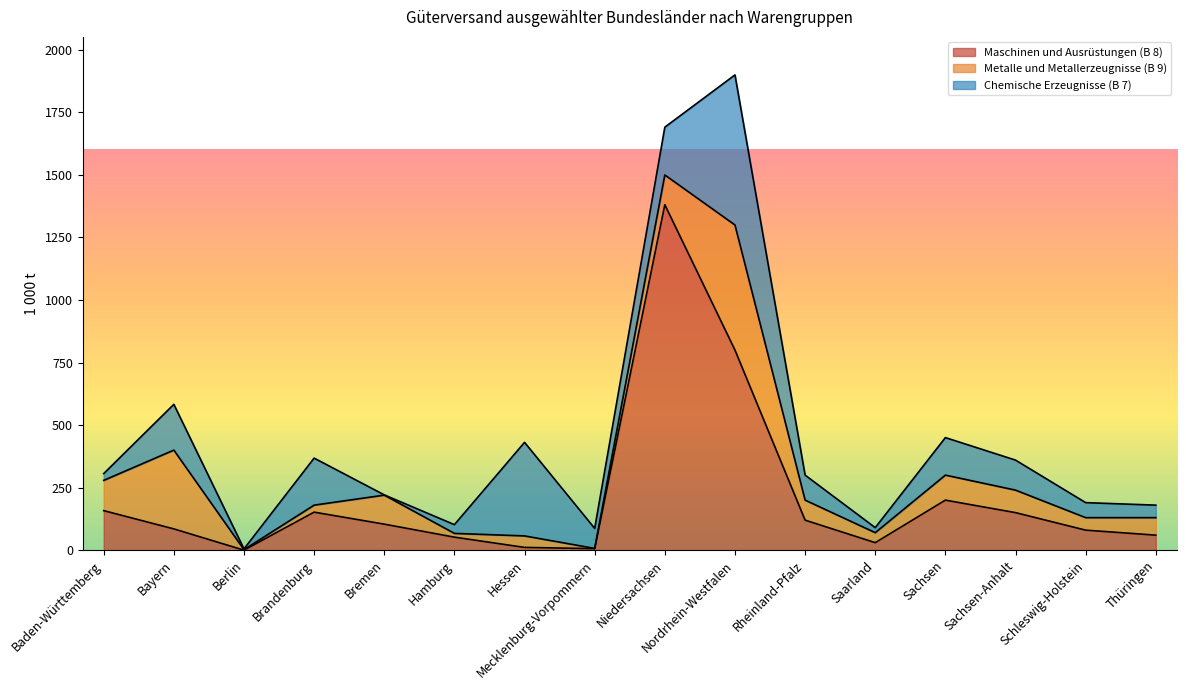

At which category does the chart reach its peak across all series?

Niedersachsen